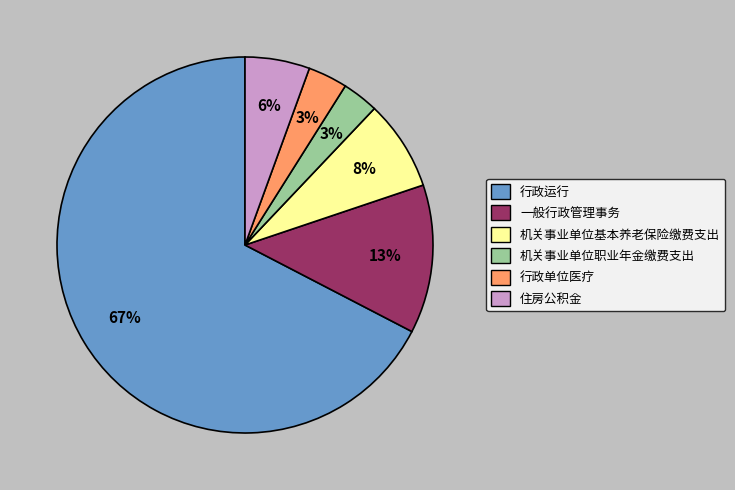

Do 机关事业单位职业年金缴费支出 and 住房公积金 together represent more than half of the pie?

No